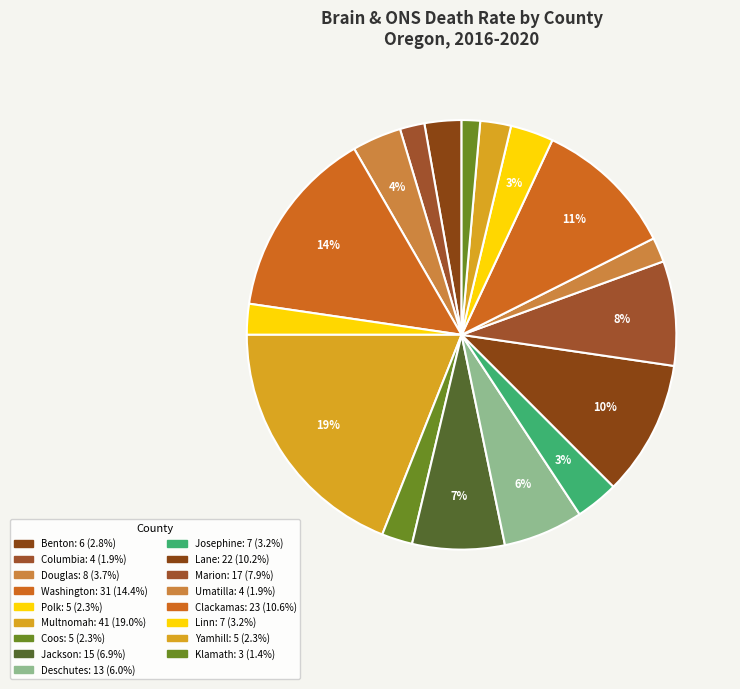

Count the number of slices in the pie.

17